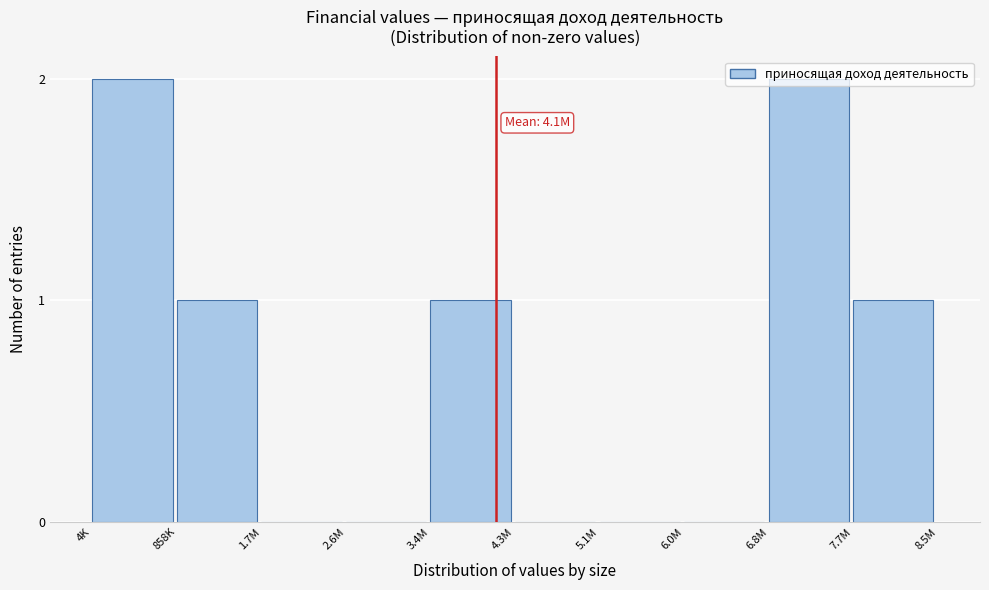

The value at 4.3M is 0. True or false?

True